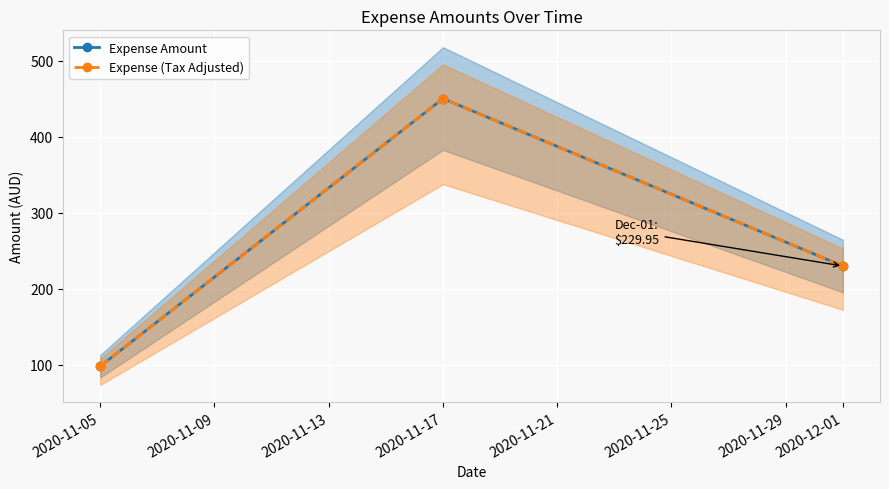

Which has a higher value, 2020-12-01 or 2020-11-05?

2020-12-01